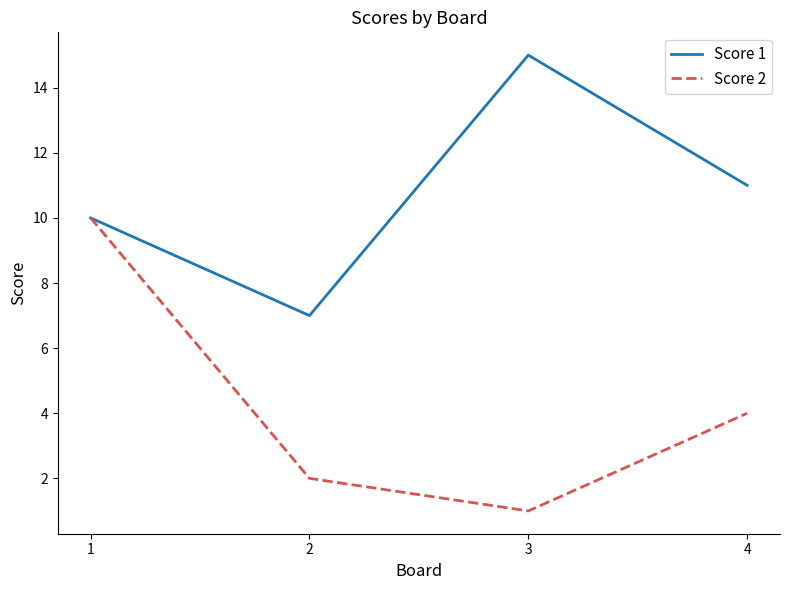

Reading right to left, transcribe all the data shown in this chart.

Score 1: 11	15	7	10
Score 2: 4	1	2	10